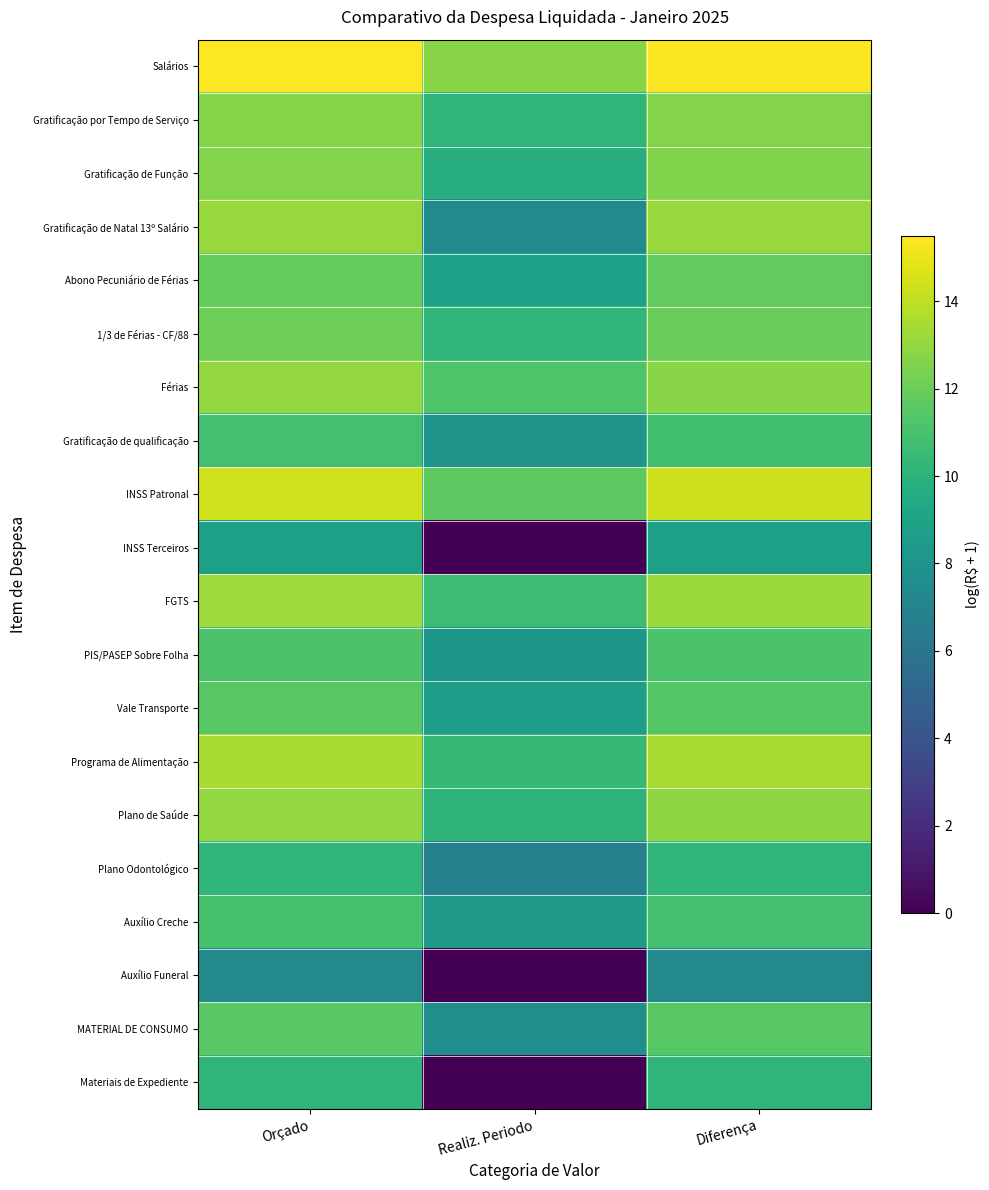

Which series has the largest total across all categories?

Salários